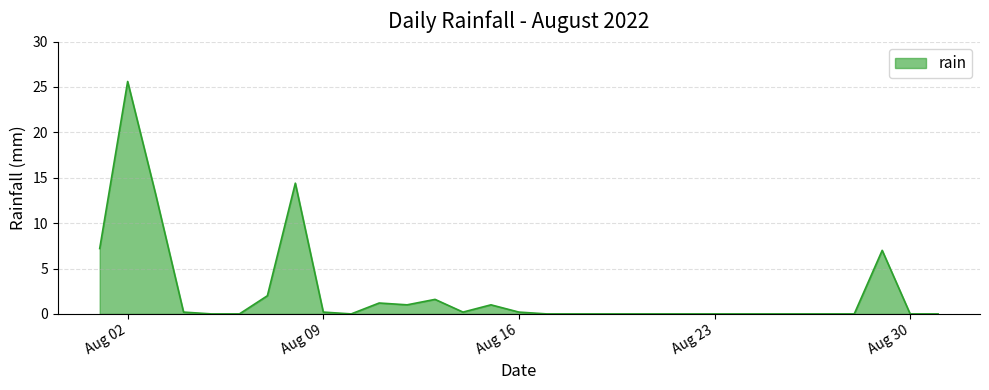

What is the maximum value shown in the chart?

25.6